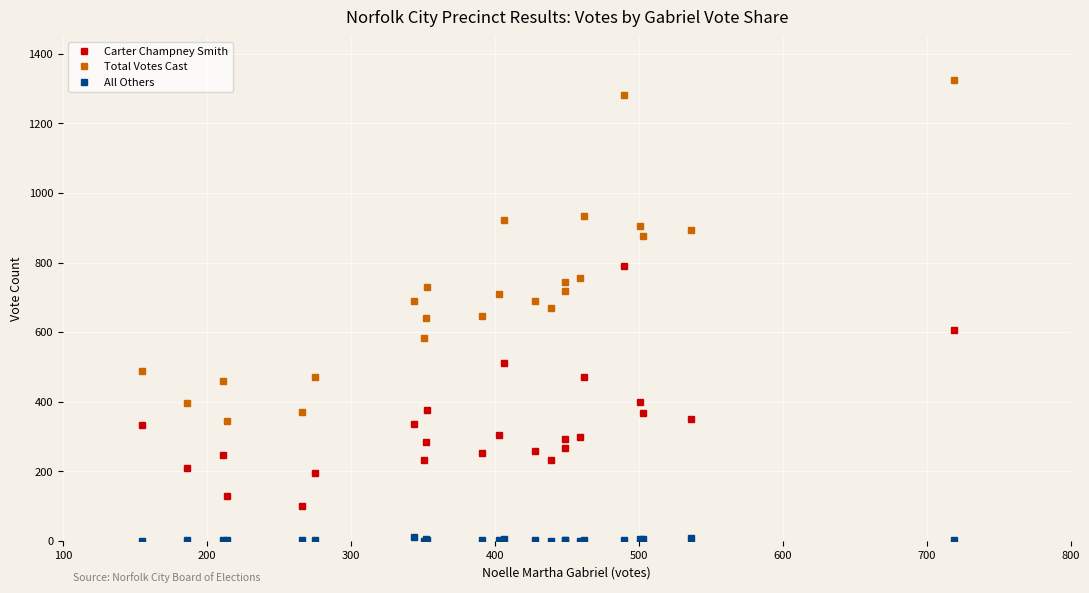

How many lines are shown in the chart?

3